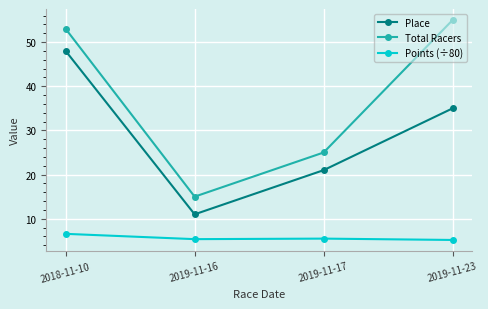

Count the Place values in the range 21 to 48.

3